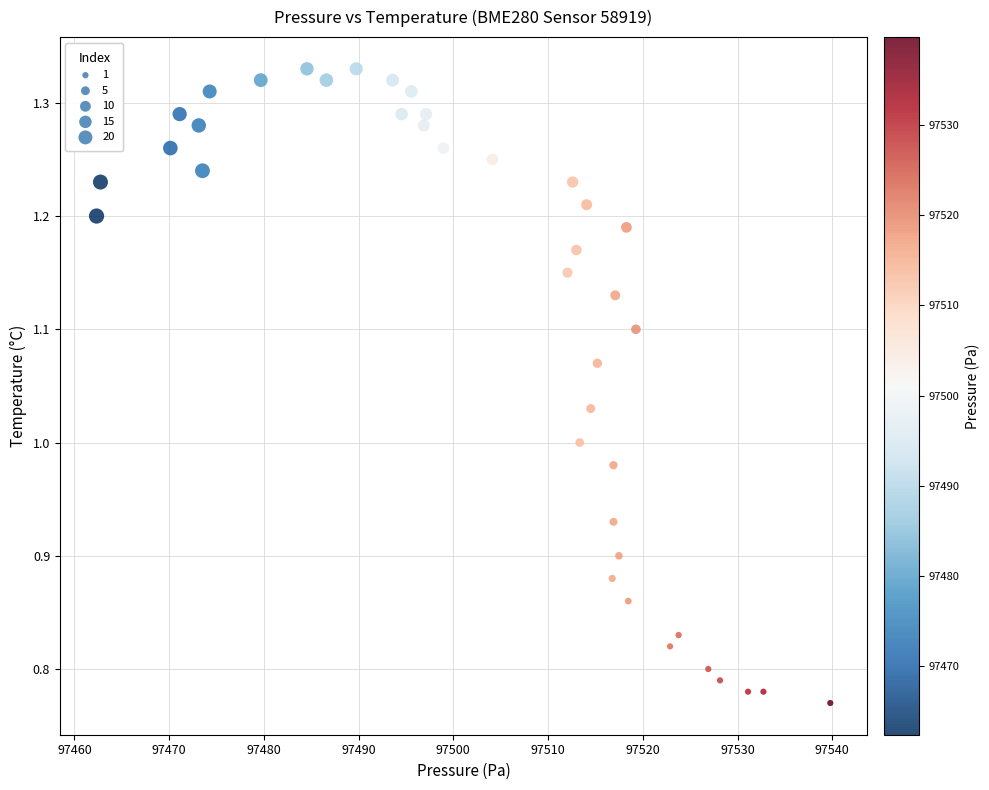

What is the range of X values (max minus min)?

77.4